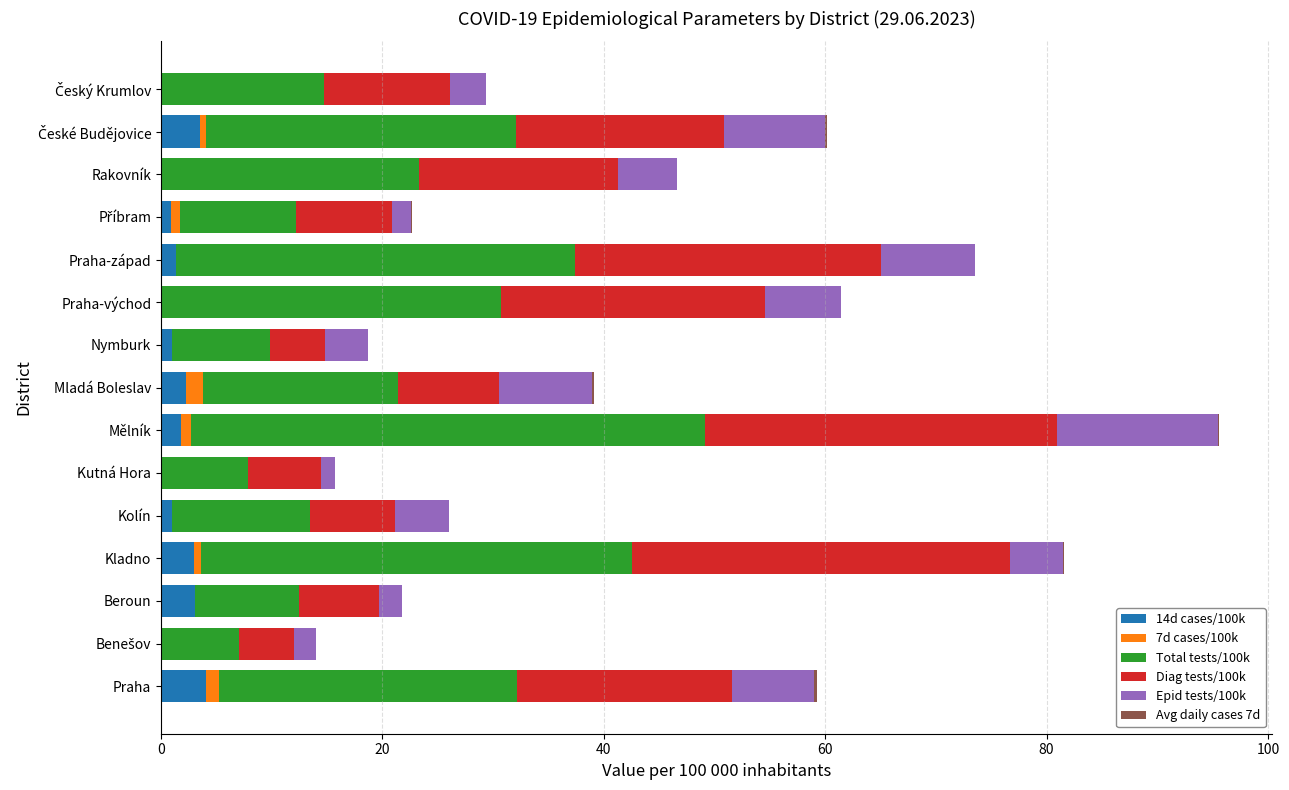

What is the highest value of the 14d cases/100k series?

4.0